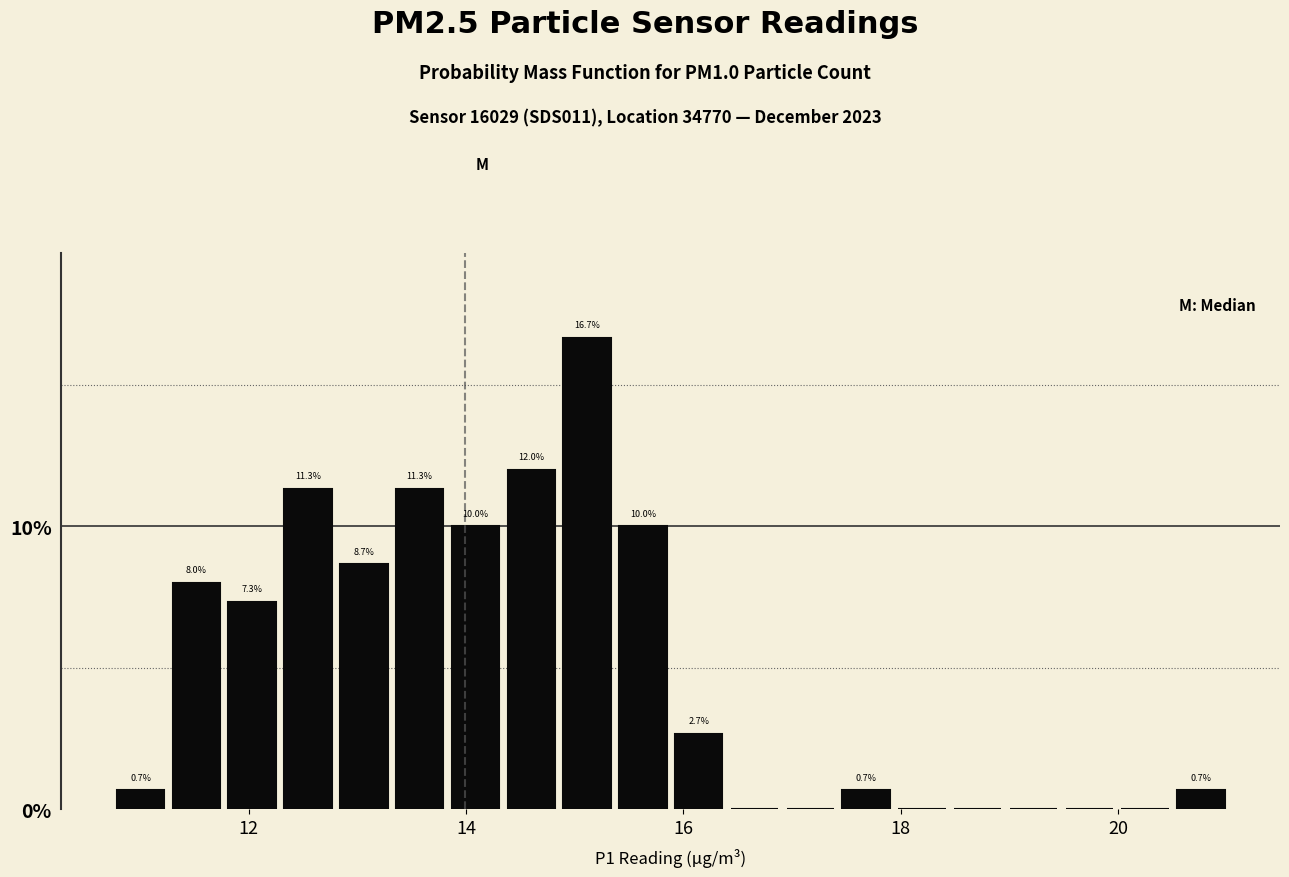

Around what value on the x-axis is the tallest bar? Give the approximate position of its centre, as read against the axis.

15.2